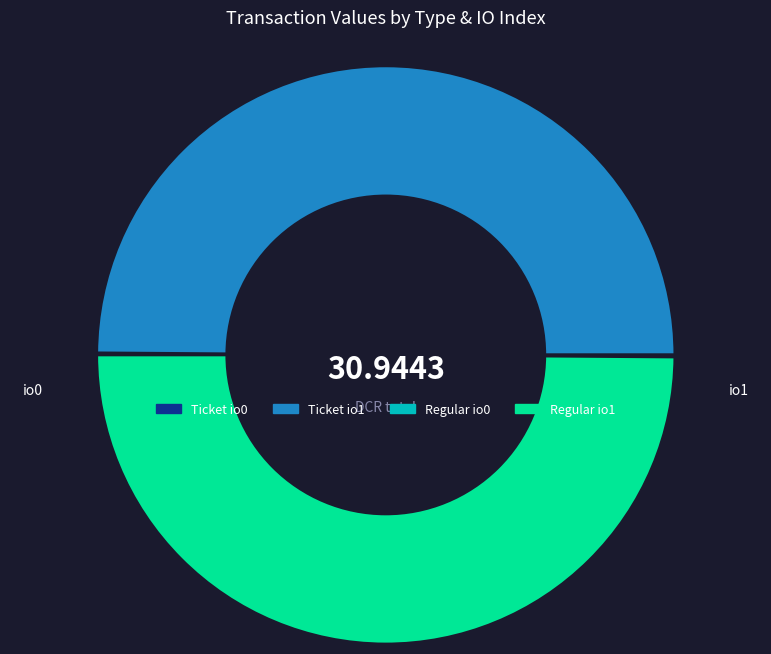

Is the sum of Regular io1 and Ticket io1 greater than half?

Yes